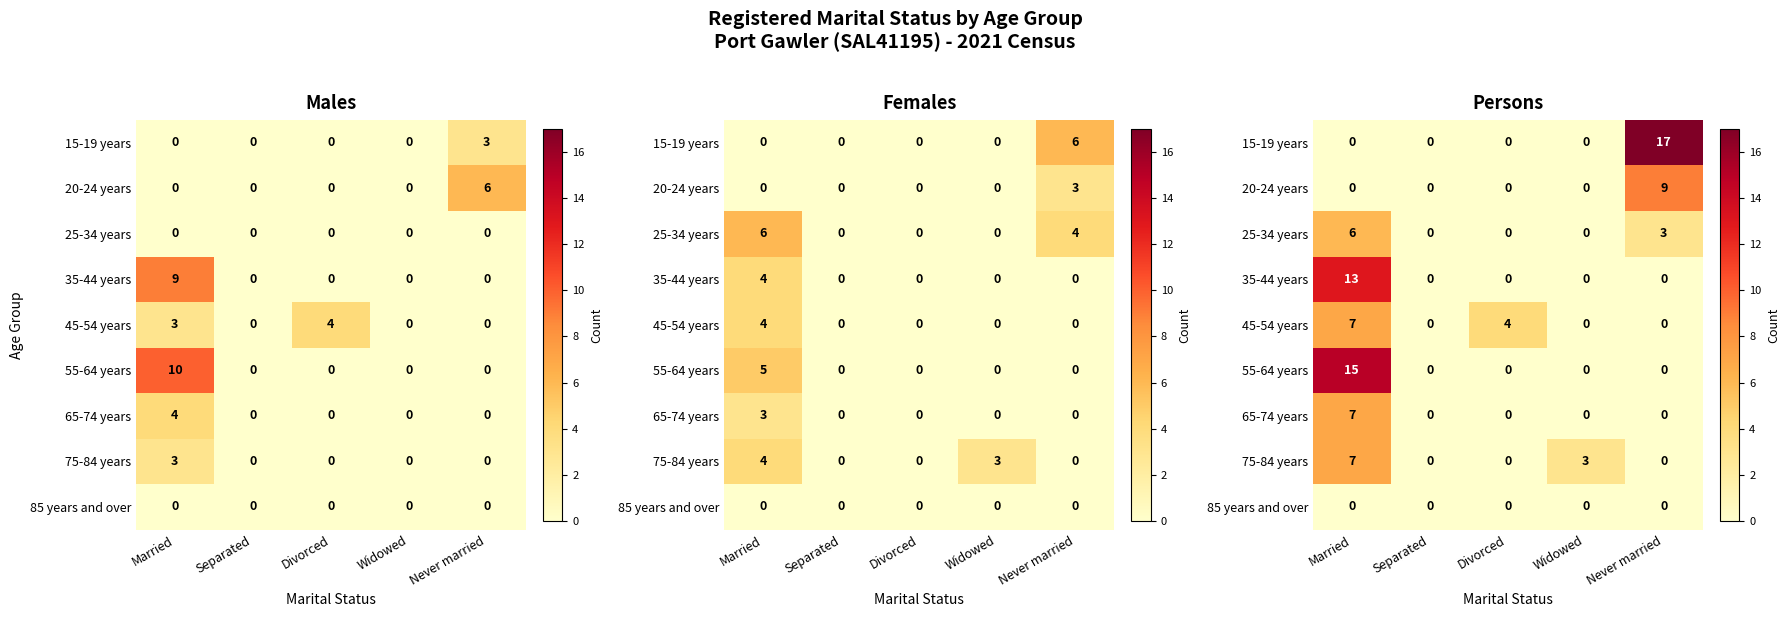

What is the approximate value of 25-34 years at Never married?

3